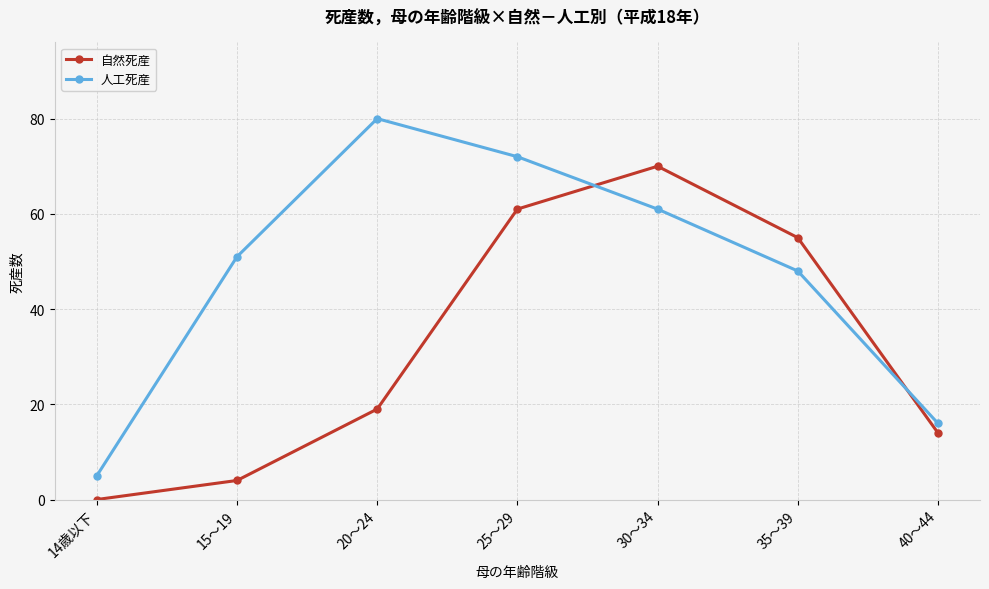

What are all the series names shown in the legend?

自然死産, 人工死産